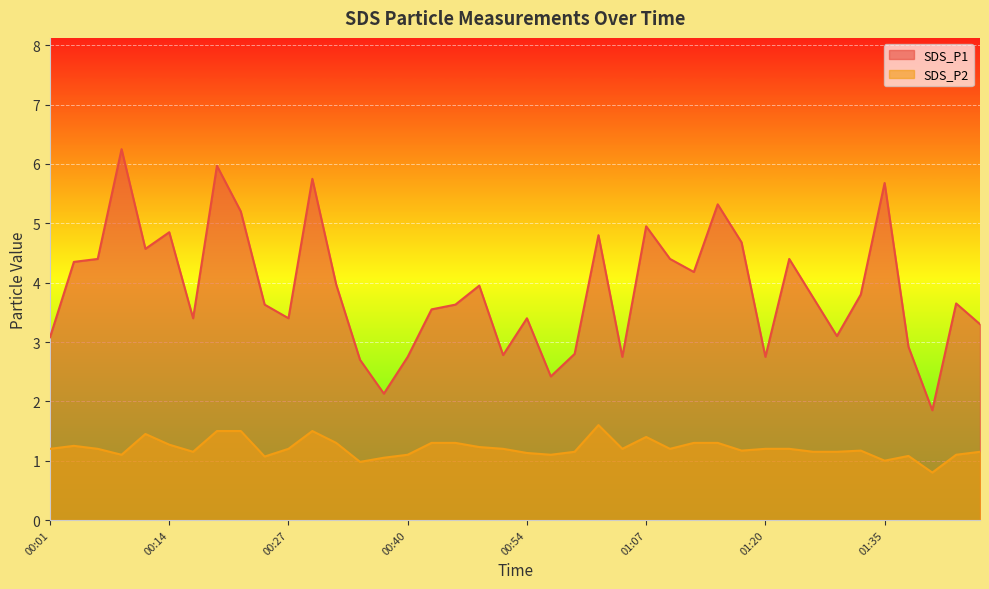

What is the approximate value of SDS_P2 at 01:13?

1.3